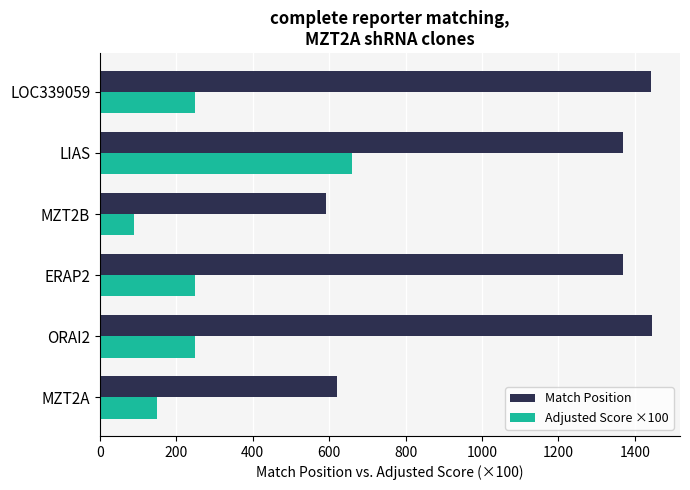

What is the difference between the highest and lowest values at ORAI2?

1198.5